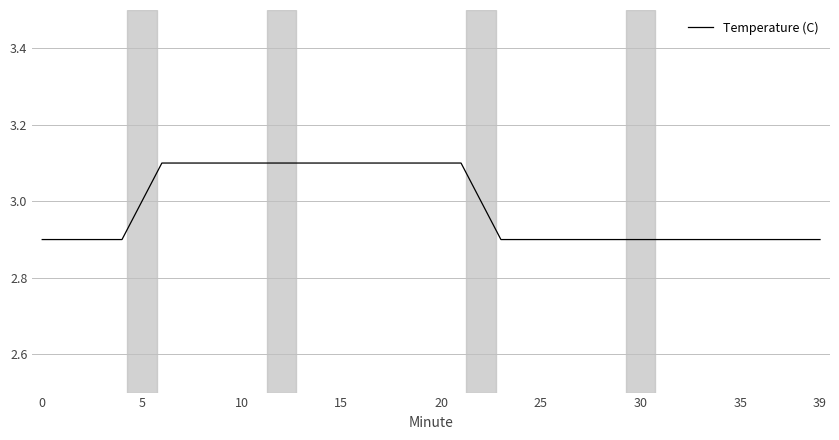

What is the minimum value shown in the chart?

2.9